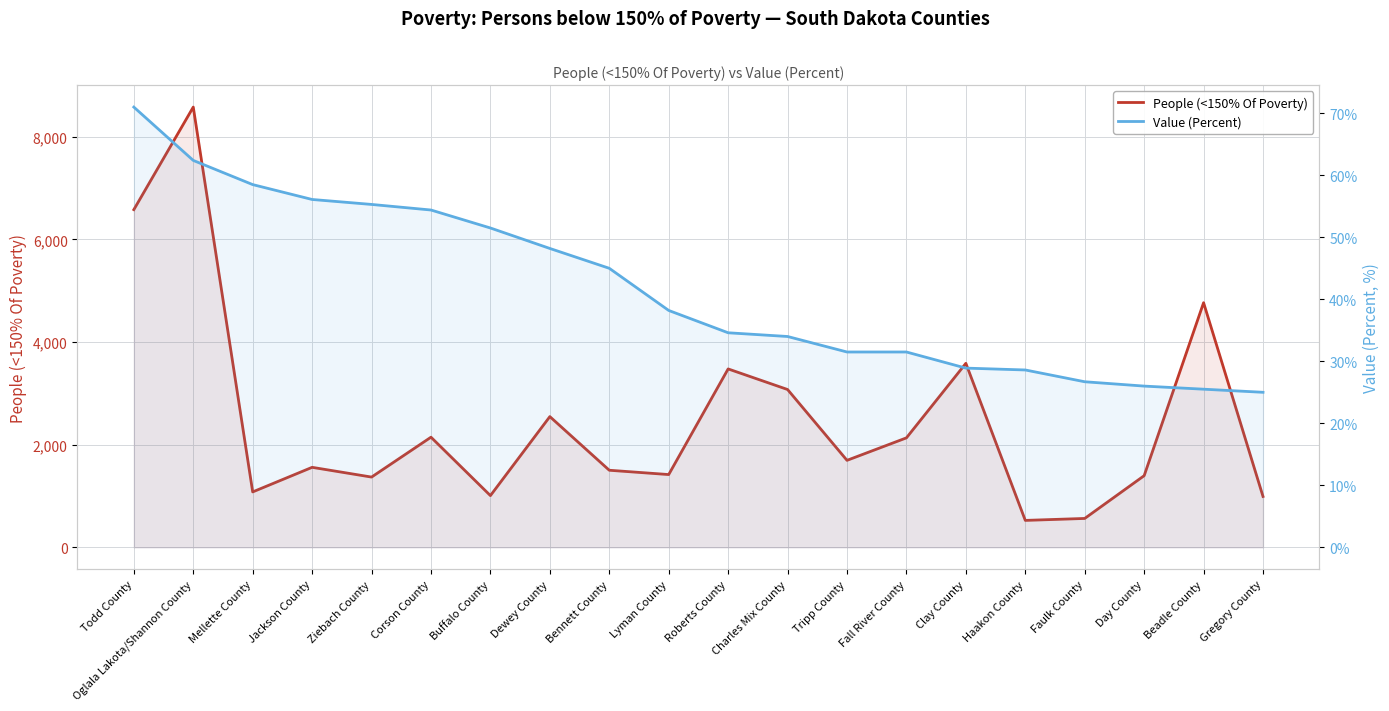

How many values in the Value (Percent) series exceed 38?

10